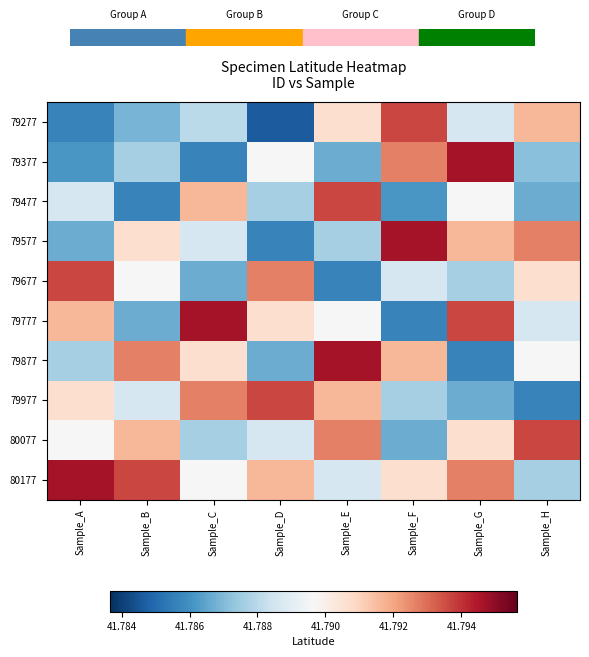

Reading right to left, list all the values displayed in this chart.

79277: Sample_H=41.8	Sample_G=41.8	Sample_F=41.8	Sample_E=41.8	Sample_D=41.8	Sample_C=41.8	Sample_B=41.8	Sample_A=41.8
79377: Sample_H=41.8	Sample_G=41.8	Sample_F=41.8	Sample_E=41.8	Sample_D=41.8	Sample_C=41.8	Sample_B=41.8	Sample_A=41.8
79477: Sample_H=41.8	Sample_G=41.8	Sample_F=41.8	Sample_E=41.8	Sample_D=41.8	Sample_C=41.8	Sample_B=41.8	Sample_A=41.8
79577: Sample_H=41.8	Sample_G=41.8	Sample_F=41.8	Sample_E=41.8	Sample_D=41.8	Sample_C=41.8	Sample_B=41.8	Sample_A=41.8
79677: Sample_H=41.8	Sample_G=41.8	Sample_F=41.8	Sample_E=41.8	Sample_D=41.8	Sample_C=41.8	Sample_B=41.8	Sample_A=41.8
79777: Sample_H=41.8	Sample_G=41.8	Sample_F=41.8	Sample_E=41.8	Sample_D=41.8	Sample_C=41.8	Sample_B=41.8	Sample_A=41.8
79877: Sample_H=41.8	Sample_G=41.8	Sample_F=41.8	Sample_E=41.8	Sample_D=41.8	Sample_C=41.8	Sample_B=41.8	Sample_A=41.8
79977: Sample_H=41.8	Sample_G=41.8	Sample_F=41.8	Sample_E=41.8	Sample_D=41.8	Sample_C=41.8	Sample_B=41.8	Sample_A=41.8
80077: Sample_H=41.8	Sample_G=41.8	Sample_F=41.8	Sample_E=41.8	Sample_D=41.8	Sample_C=41.8	Sample_B=41.8	Sample_A=41.8
80177: Sample_H=41.8	Sample_G=41.8	Sample_F=41.8	Sample_E=41.8	Sample_D=41.8	Sample_C=41.8	Sample_B=41.8	Sample_A=41.8